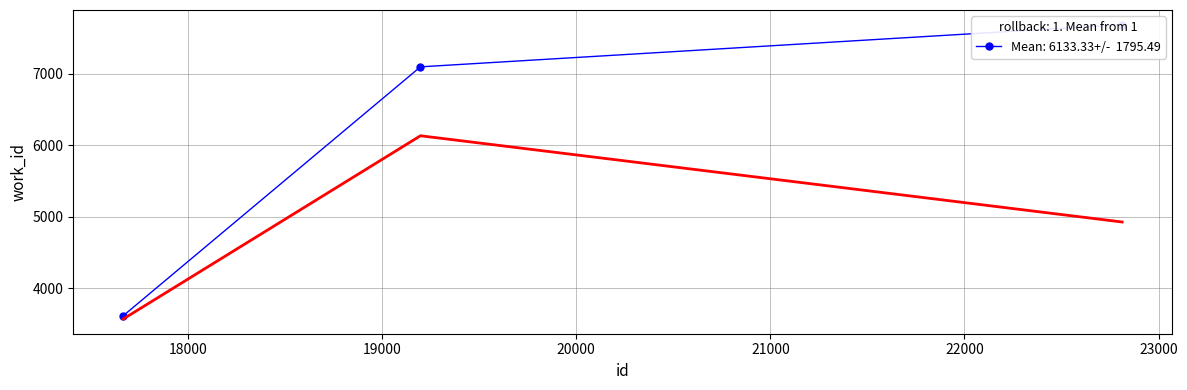

The value at 22812 is 7686. True or false?

True